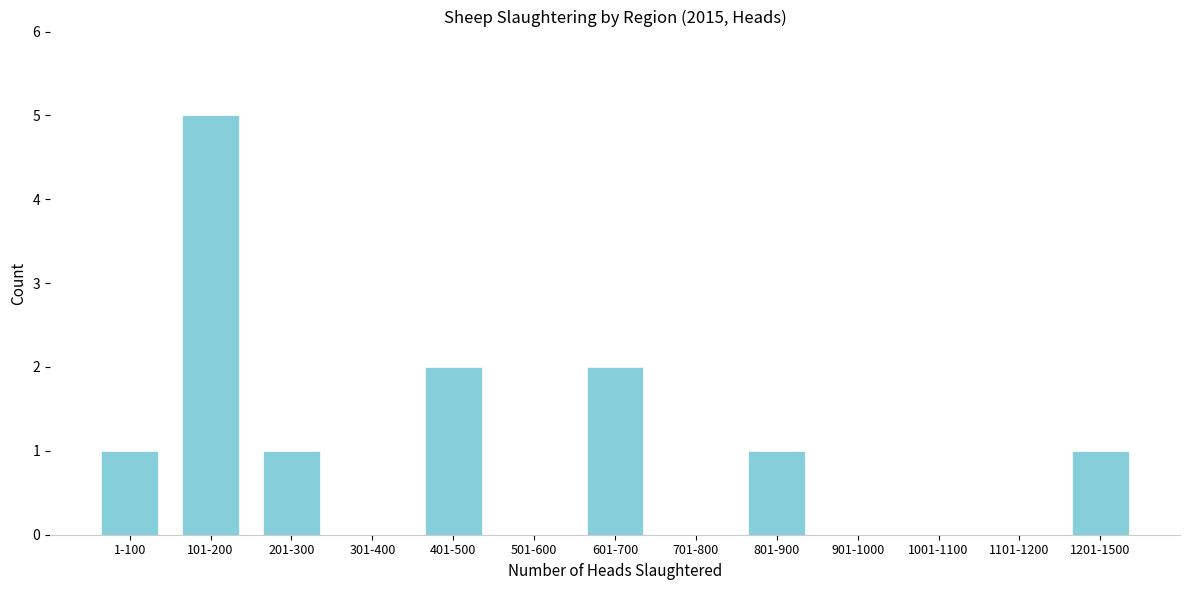

Reading right to left, list all the values displayed in this chart.

1201-1500=1	1101-1200=0	1001-1100=0	901-1000=0	801-900=1	701-800=0	601-700=2	501-600=0	401-500=2	301-400=0	201-300=1	101-200=5	1-100=1